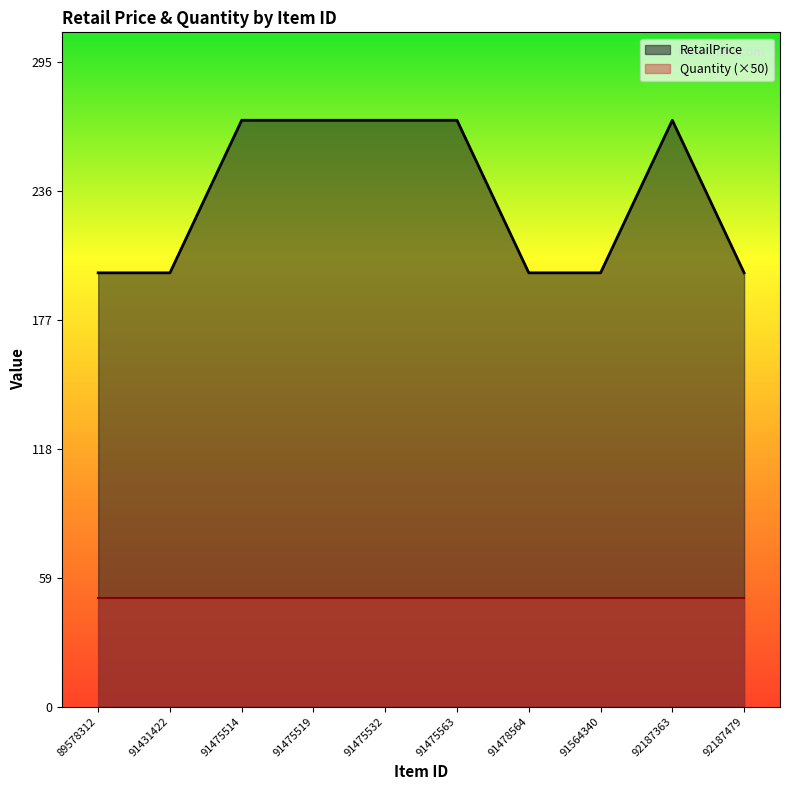

How many values are between 199 and 269?

10